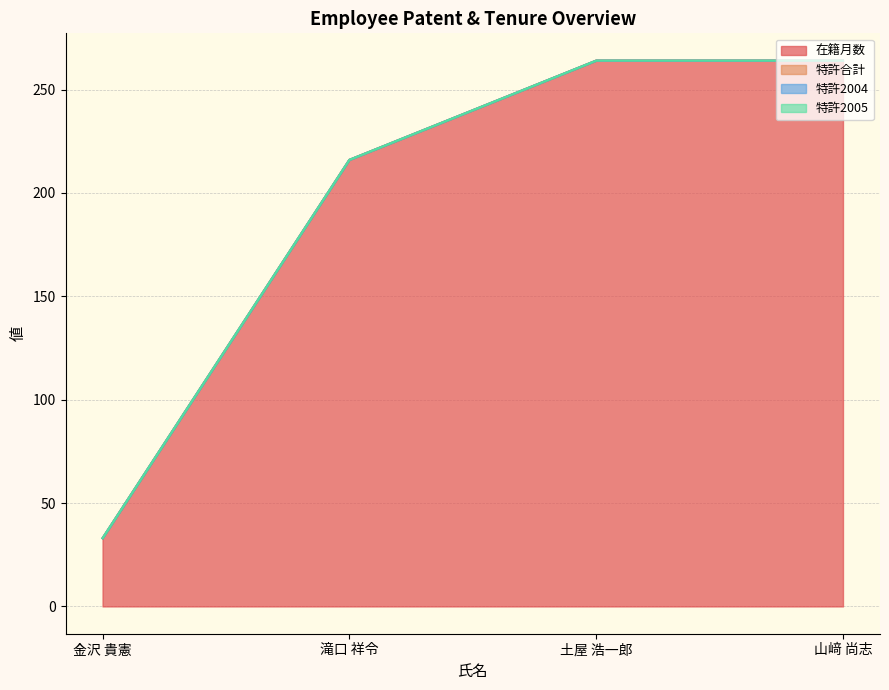

True or false: 特許2005 has a value of 0 at 土屋 浩一郎.

True